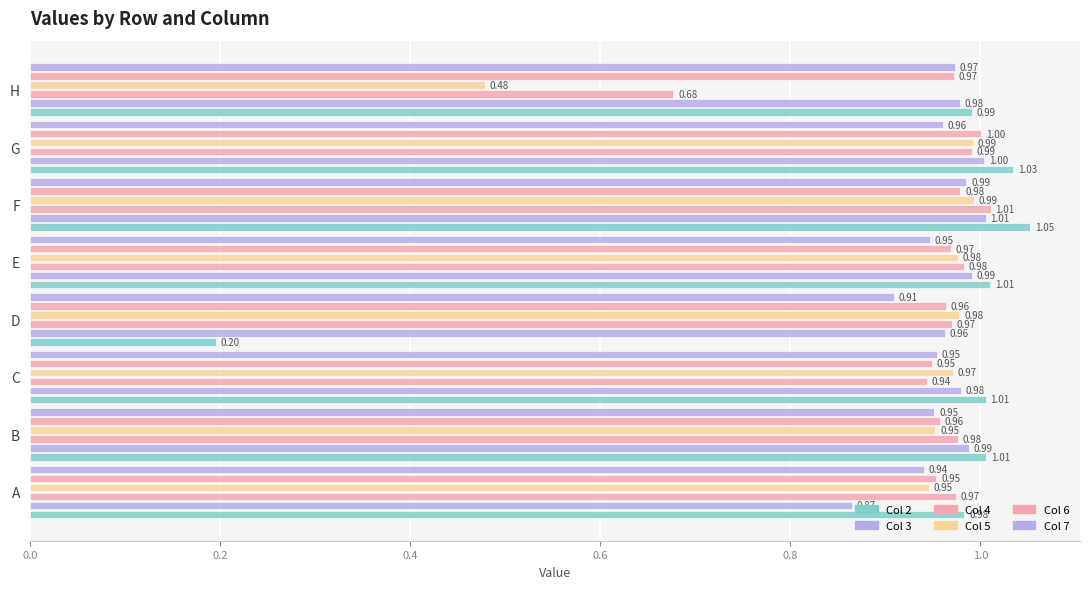

How many categories are shown in the chart?

8